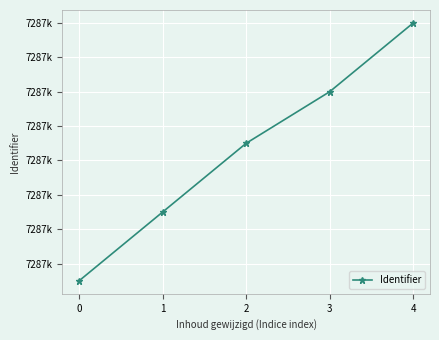

True or false: there are more than 0 points higher than both neighbors.

False